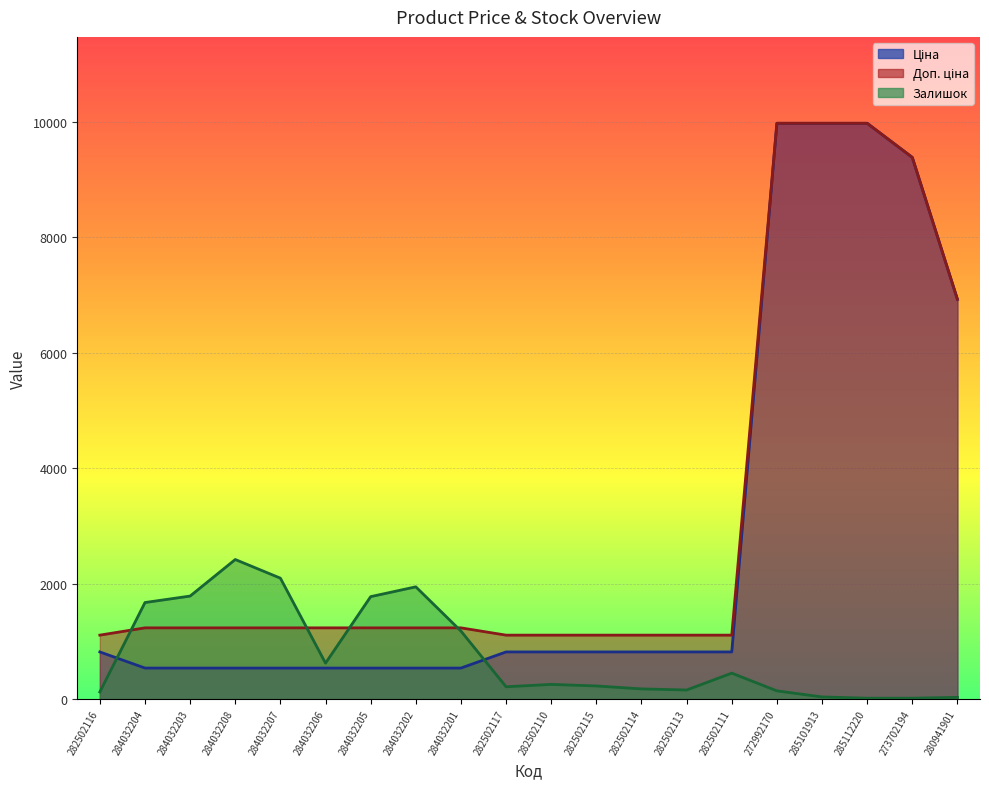

How many intersections are there between Ціна and Залишок?

2